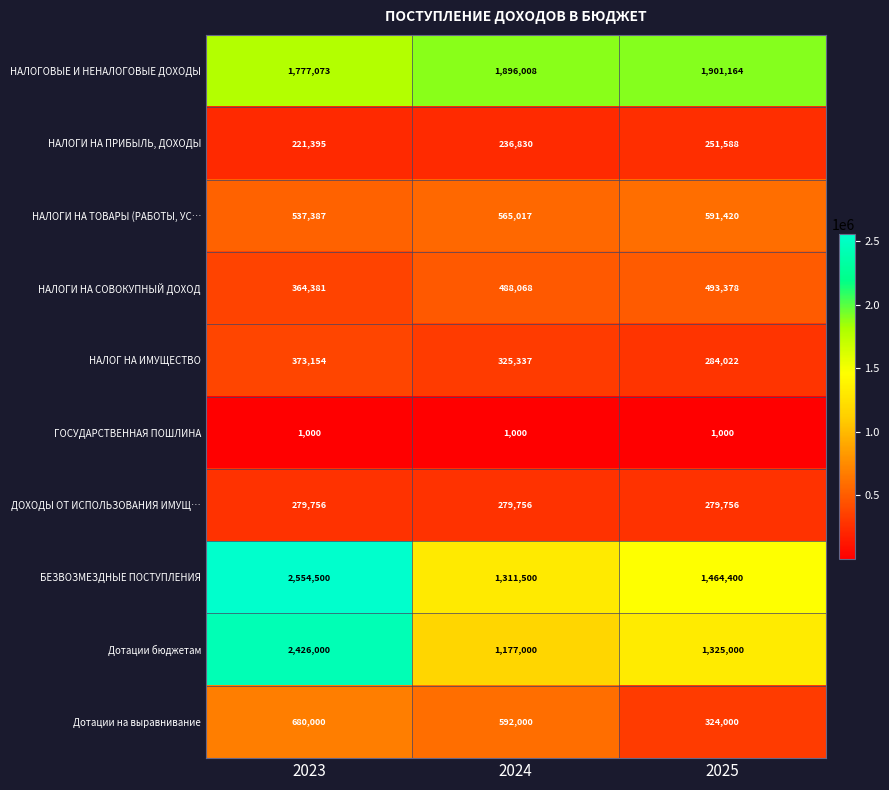

At how many categories does at least one series exceed 264652?

3